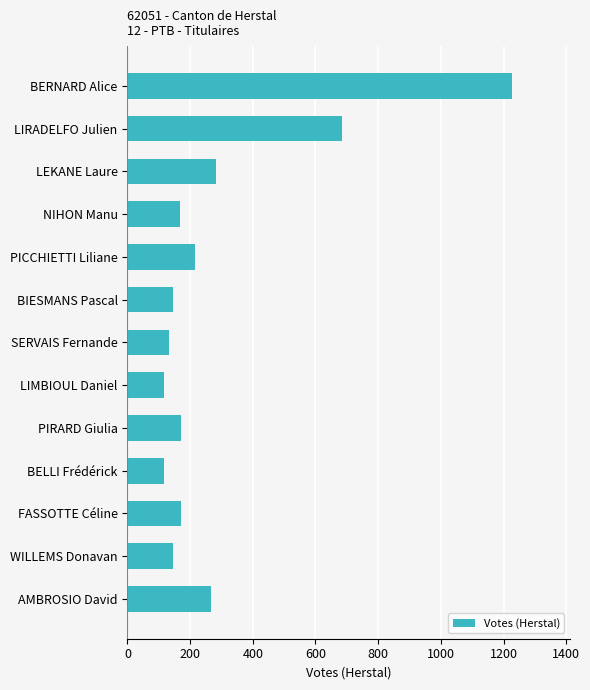

Are the bars grouped side by side (vs. stacked)?

No